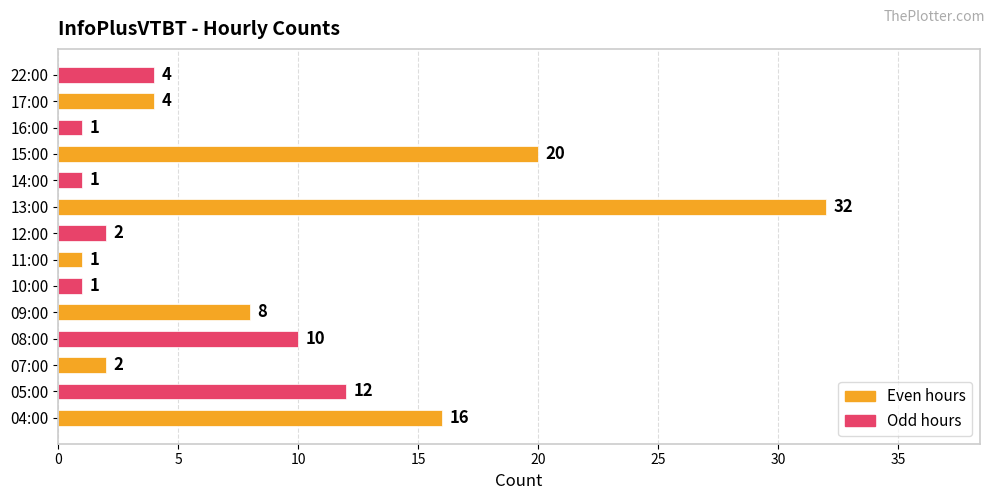

At which label is the value closest to 16?

04:00